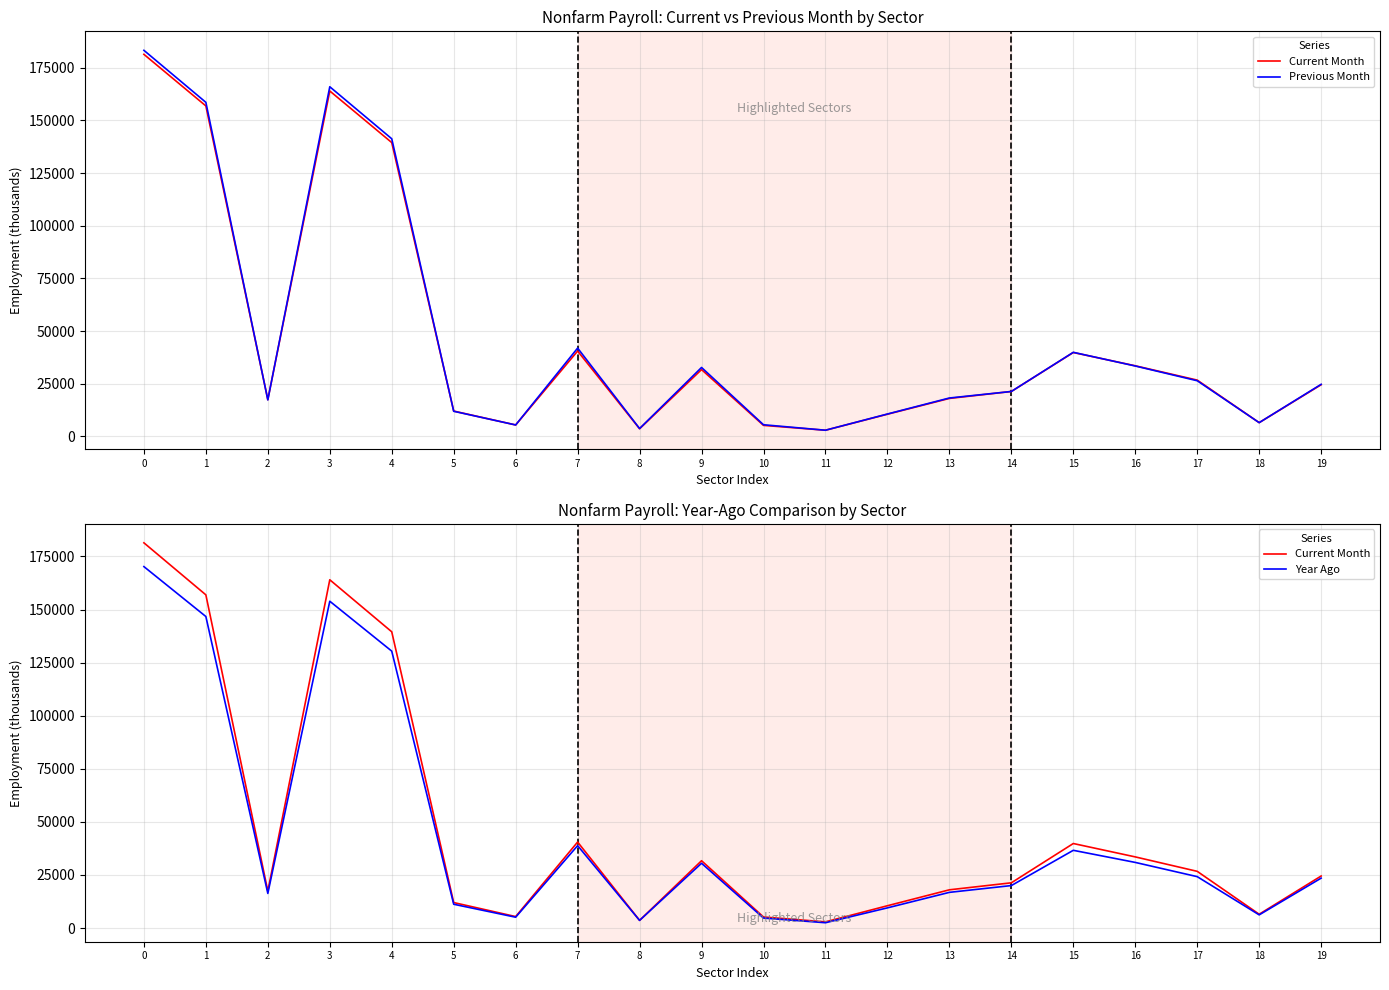

True or false: Previous Month has more than 0 interior local peaks.

True